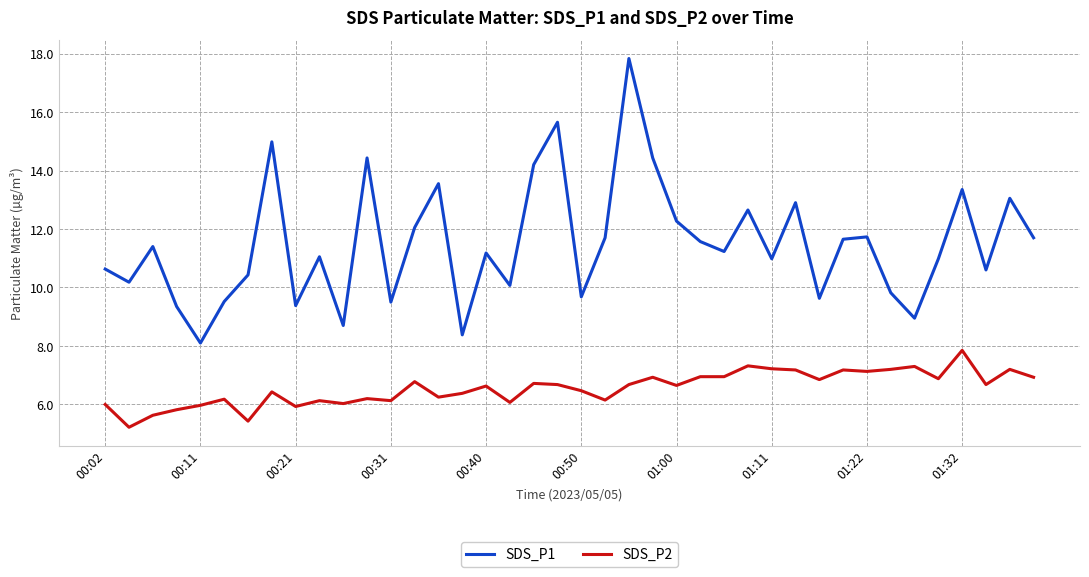

True or false: SDS_P1 and SDS_P2 cross at least once.

False